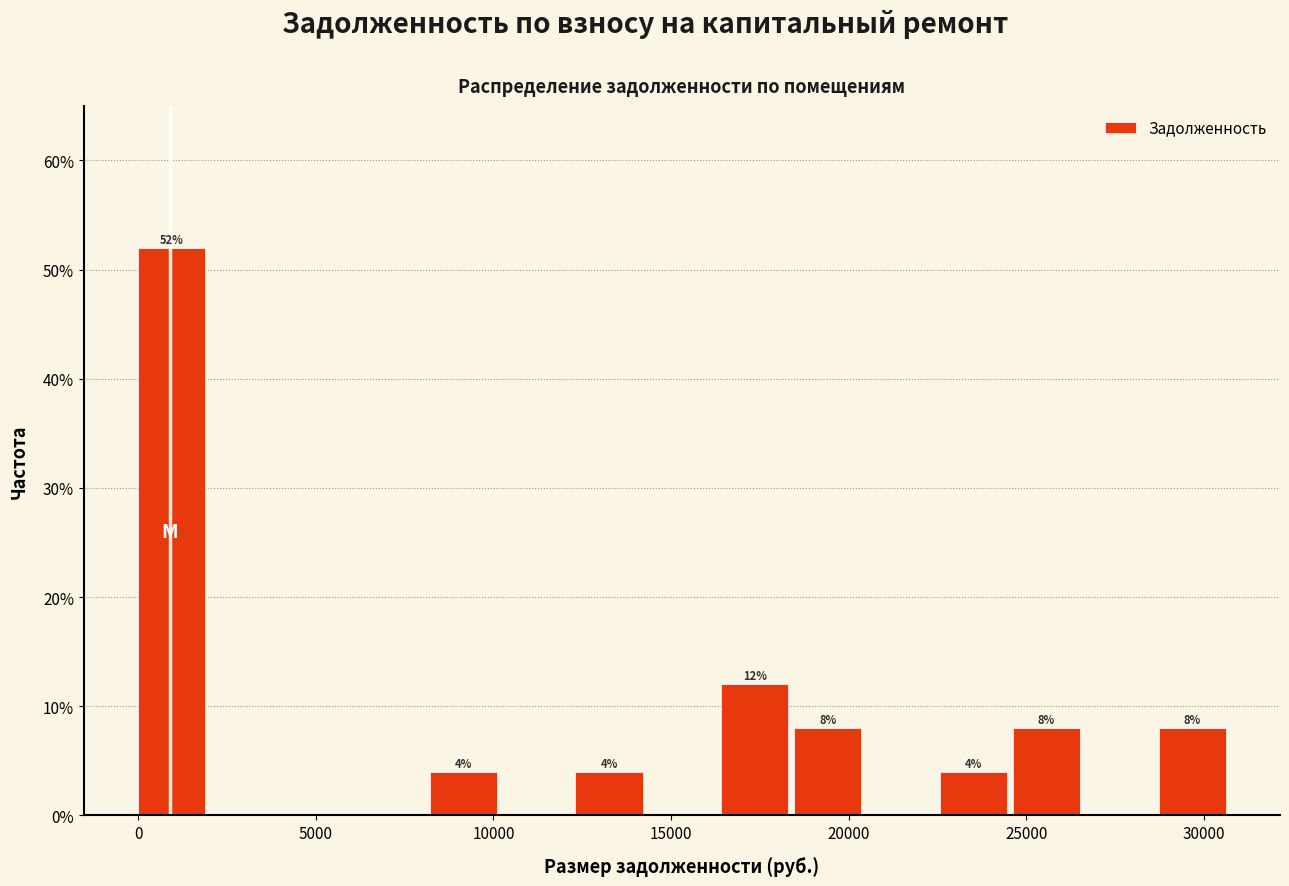

Over which range of the x-axis is the bar tallest?

0 to 2000